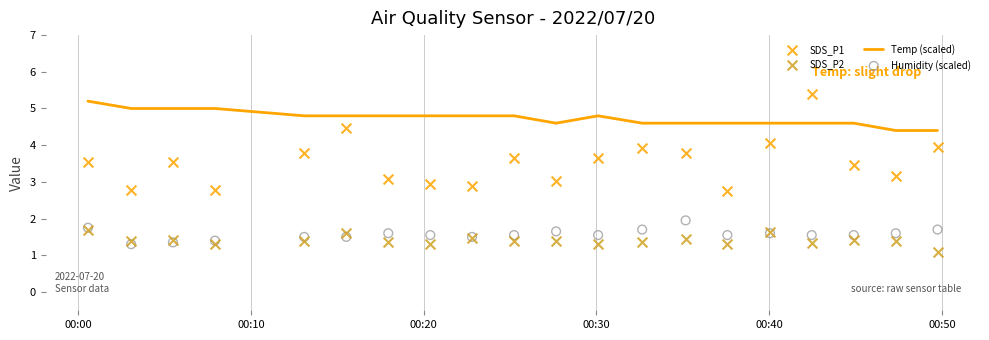

Which series has the largest total across all categories?

Temp (scaled)